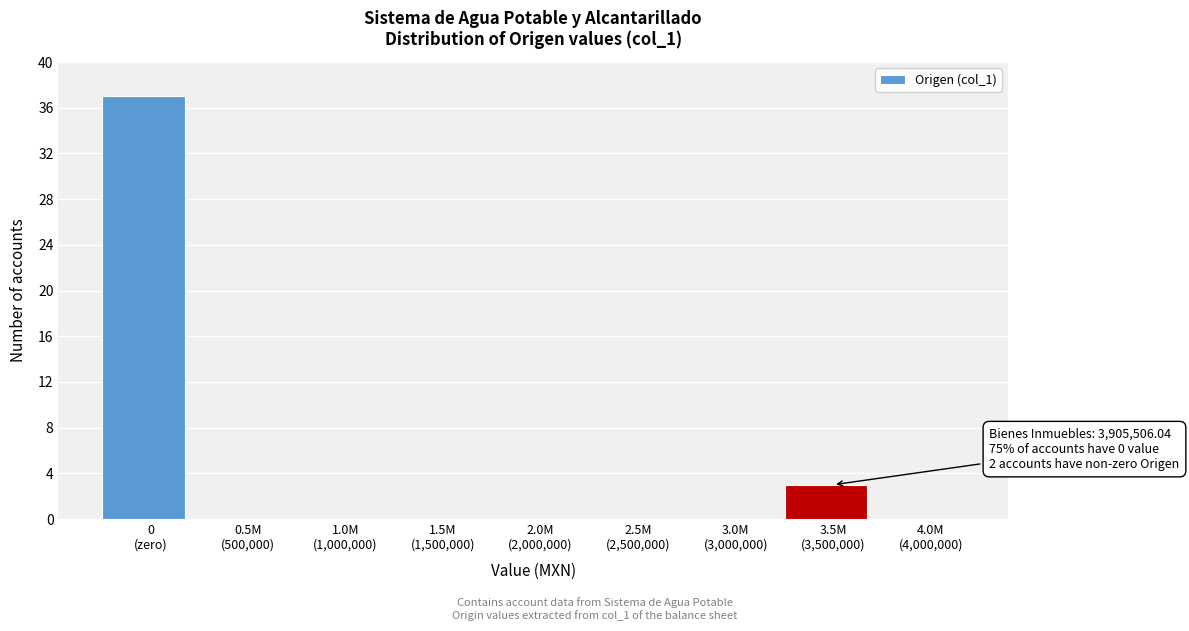

What is the sum of all values?

40